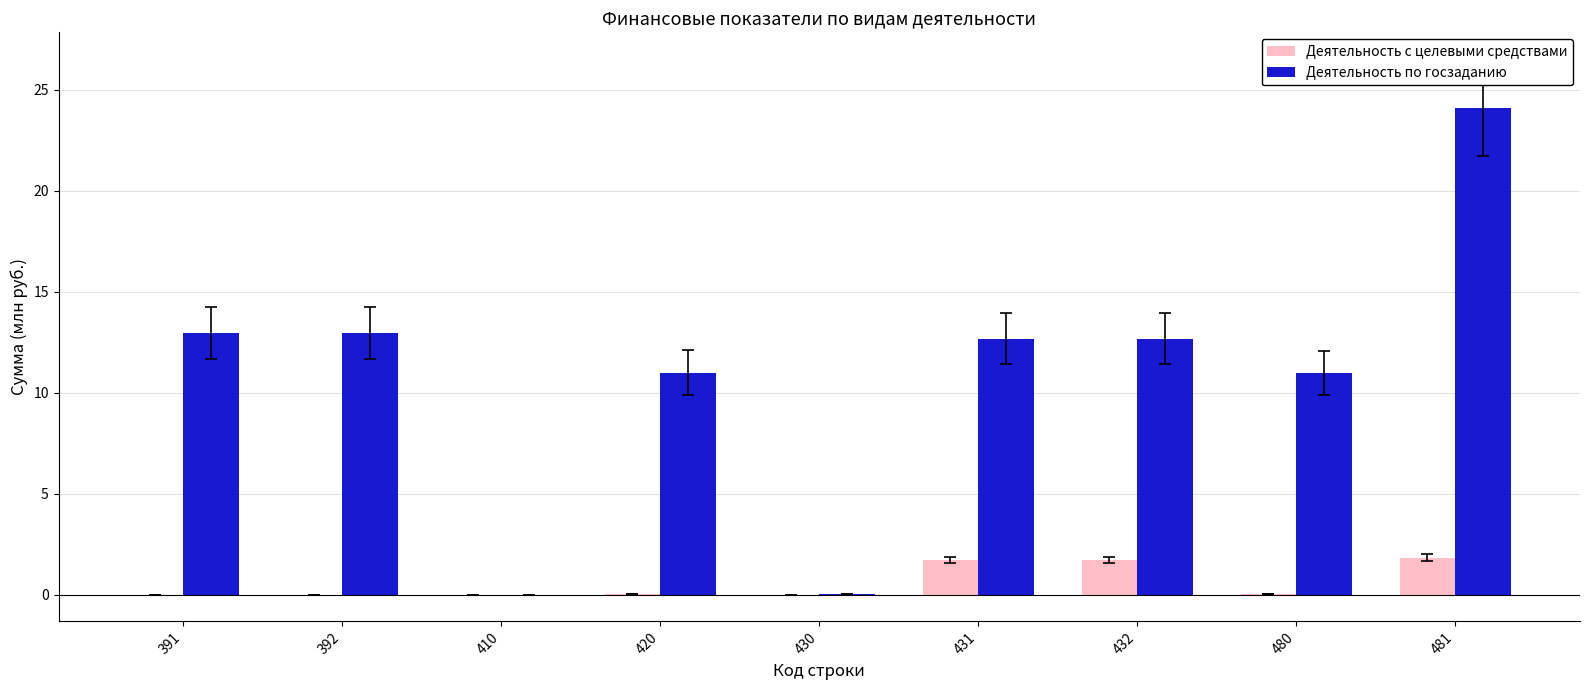

Is it true that Деятельность с целевыми средствами equals 2.9 at 431?

False